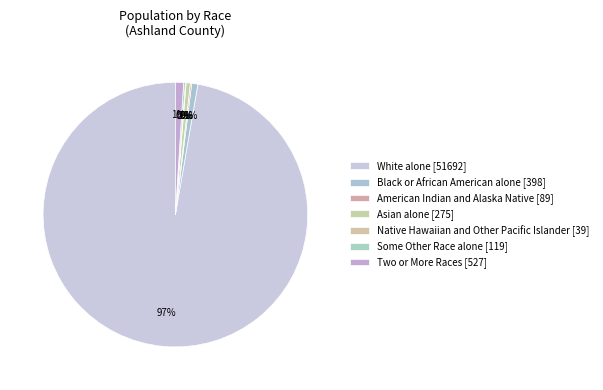

What is the smallest slice in the pie chart?

Native Hawaiian and Other Pacific Islander